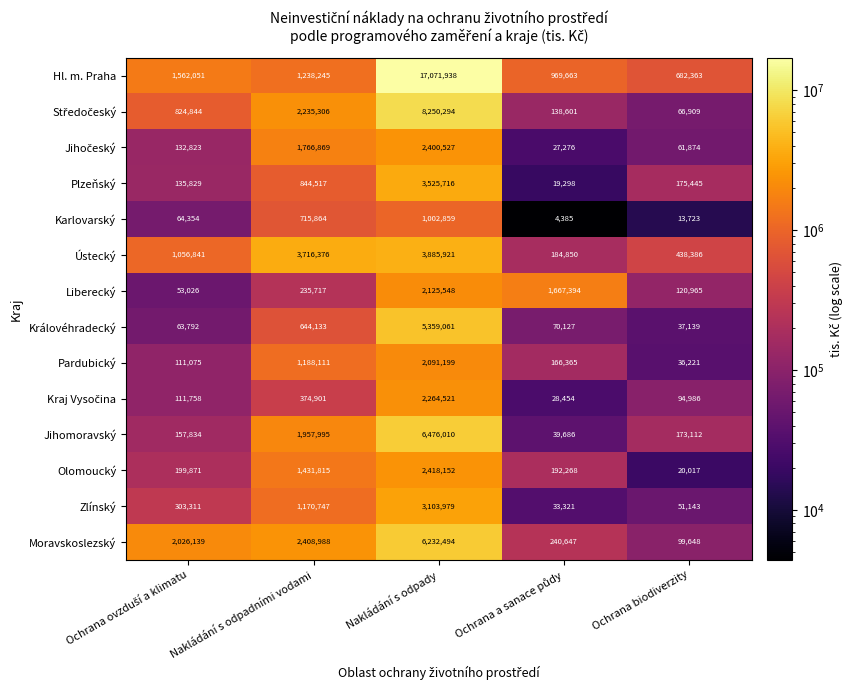

Which series has the largest total across all categories?

Hl. m. Praha